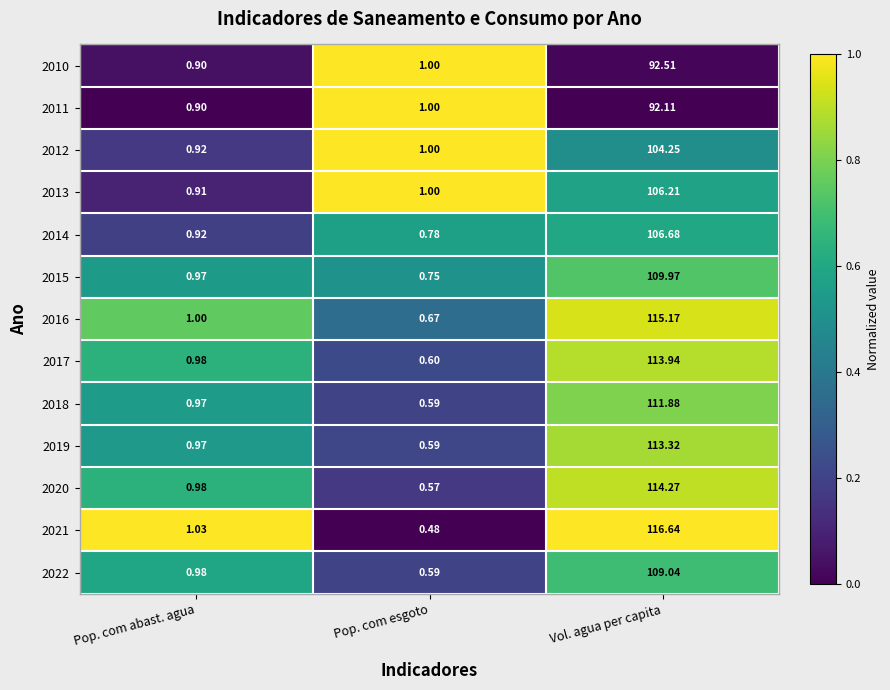

At which label does 2021 first exceed 1?

Pop. com abast. agua